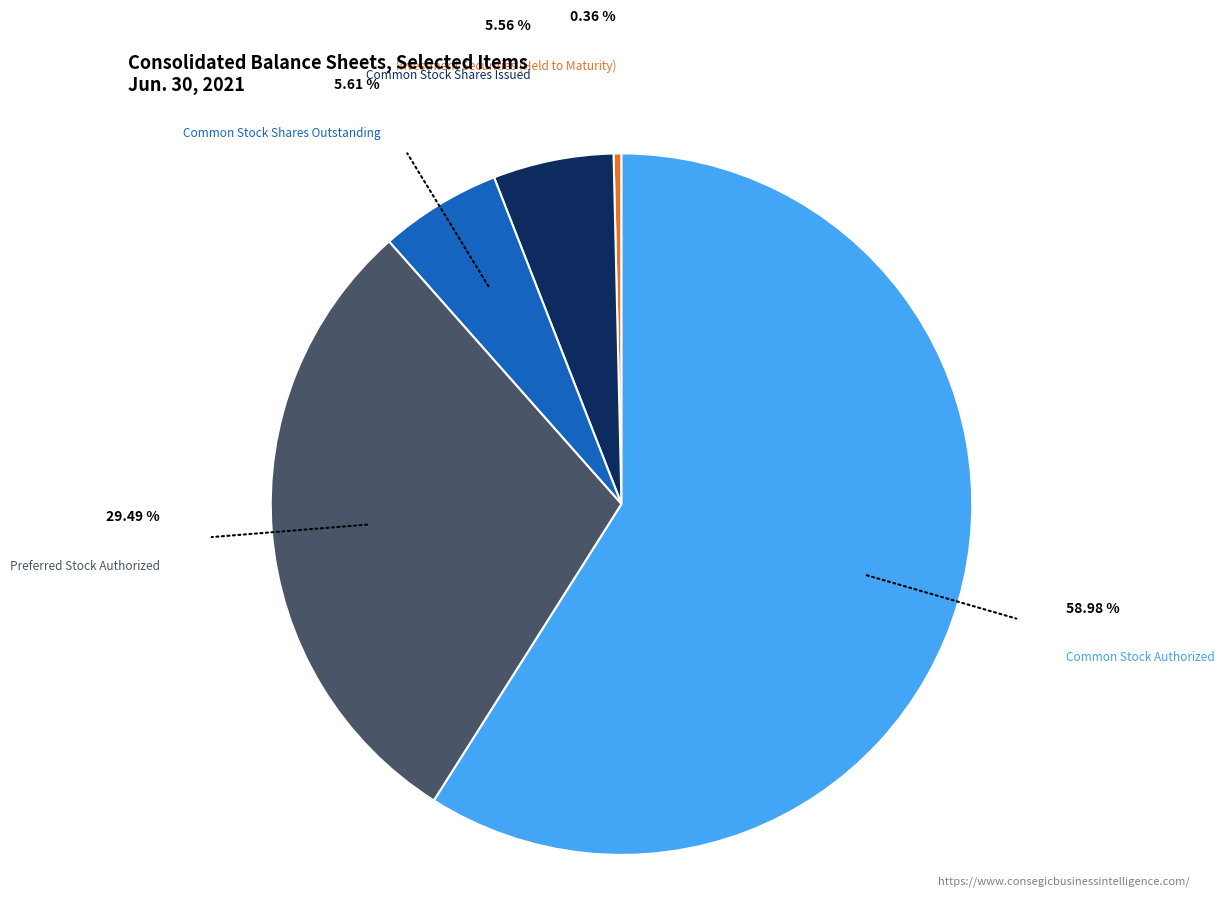

To the nearest percent, what percentage of the pie is Common Stock Authorized?

59%